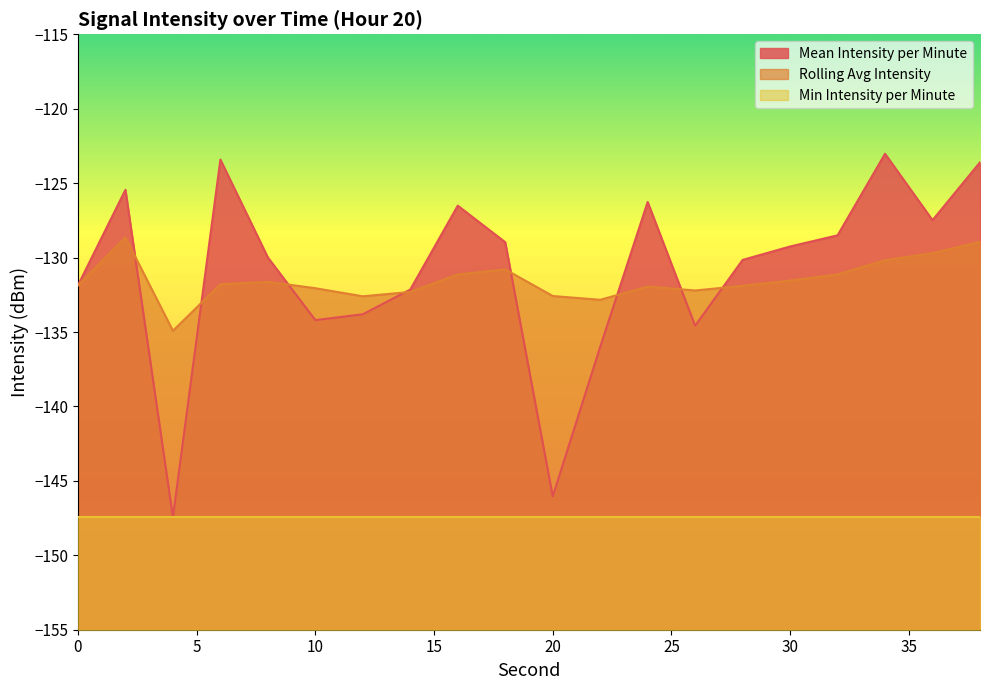

What is the spread (max minus min) of values at 38?

5.3